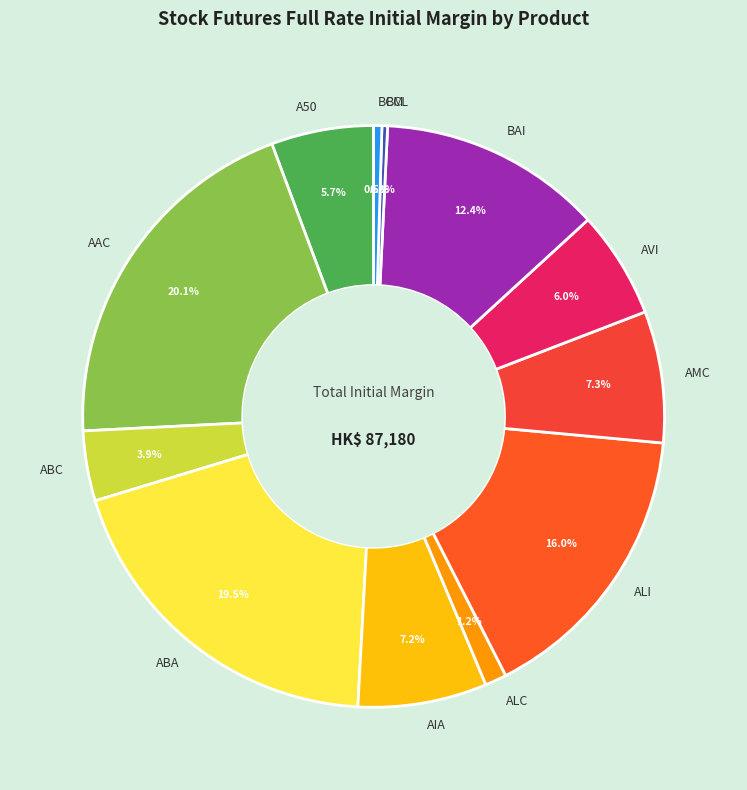

Combined, do AAC and AMC account for over 50%?

No